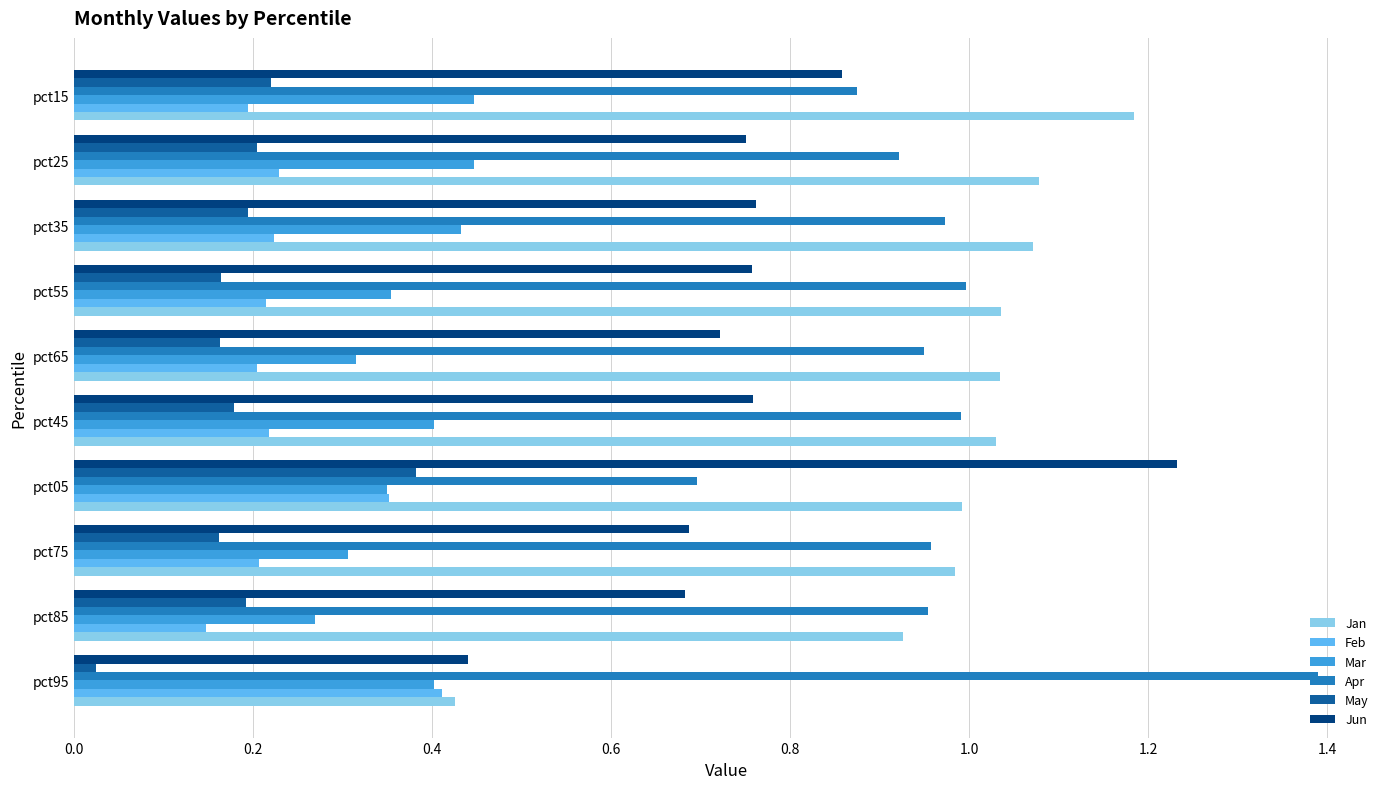

At which category is the sum across all series the highest?

pct05